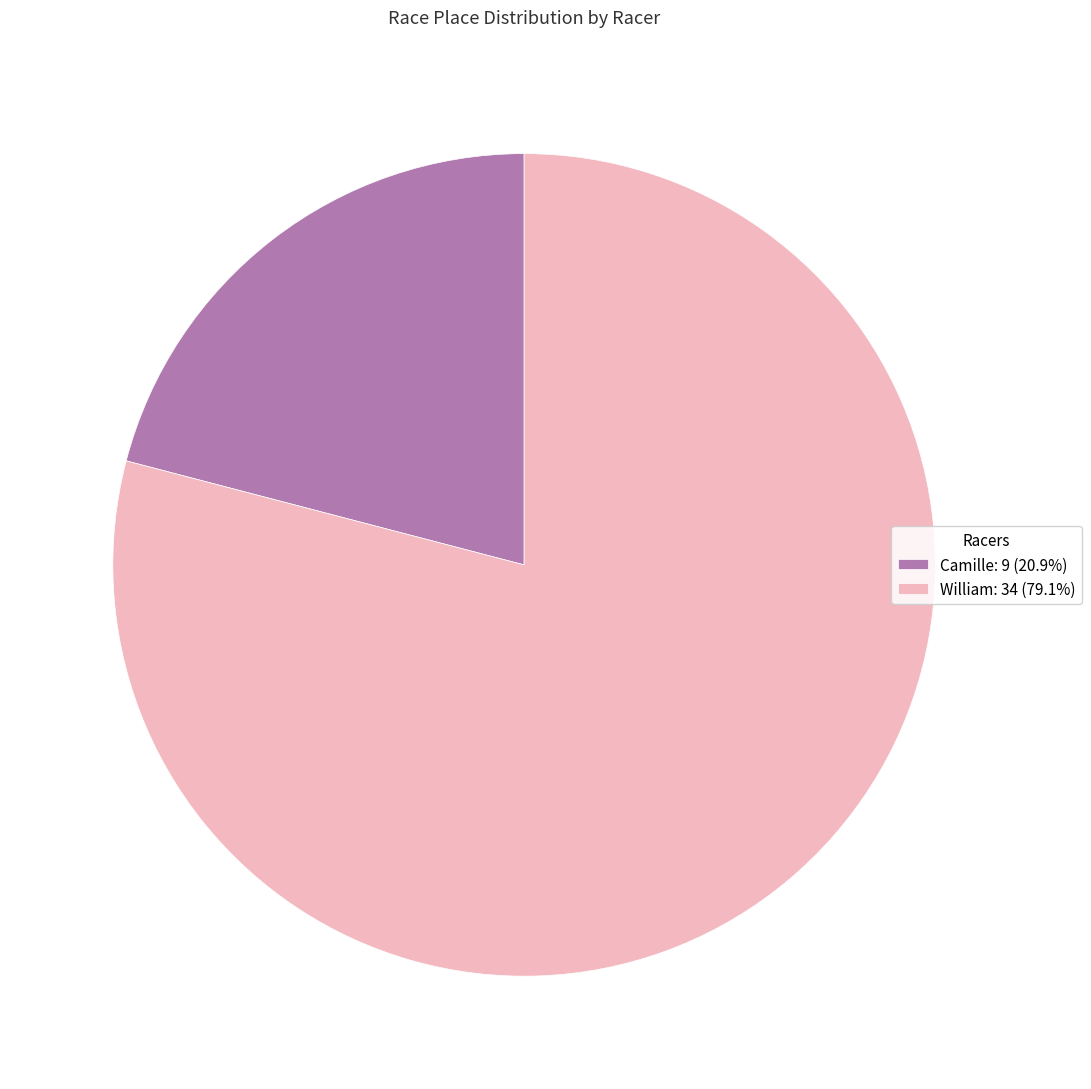

Combined, do Camille: 9 (20.9%) and William: 34 (79.1%) account for over 50%?

Yes